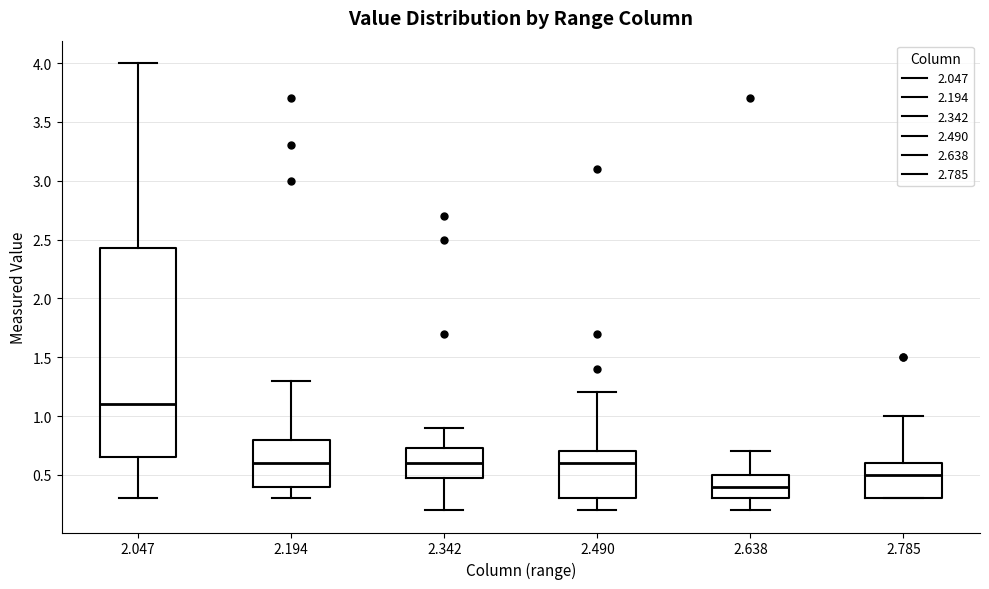

Which box's median line is the lowest?

2.638